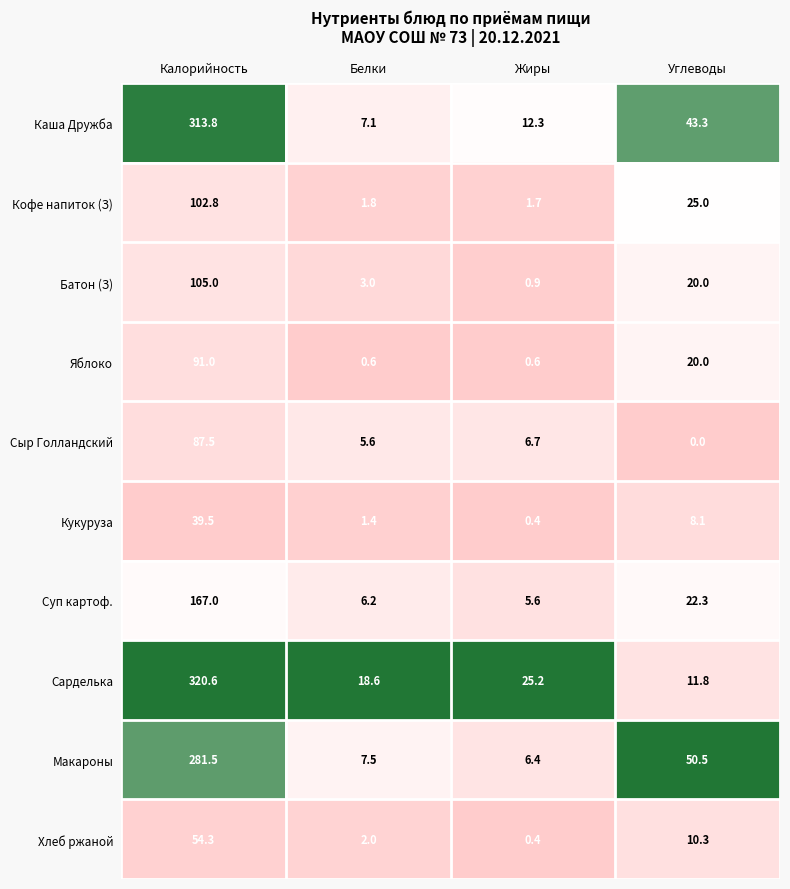

Which series has the largest total across all categories?

Каша Дружба